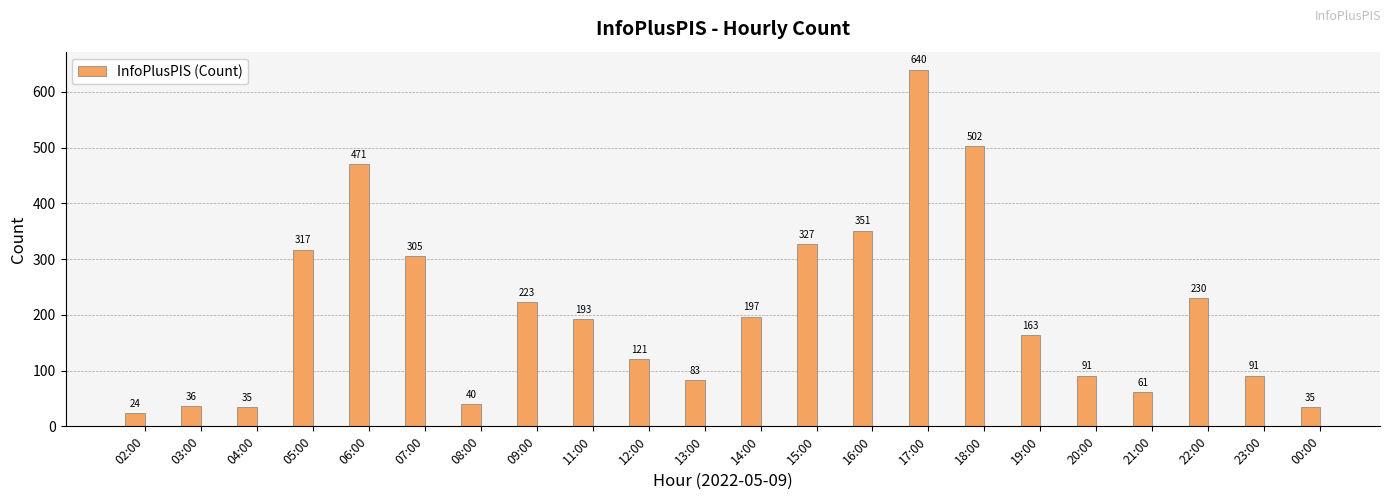

How many values are below 193?

11